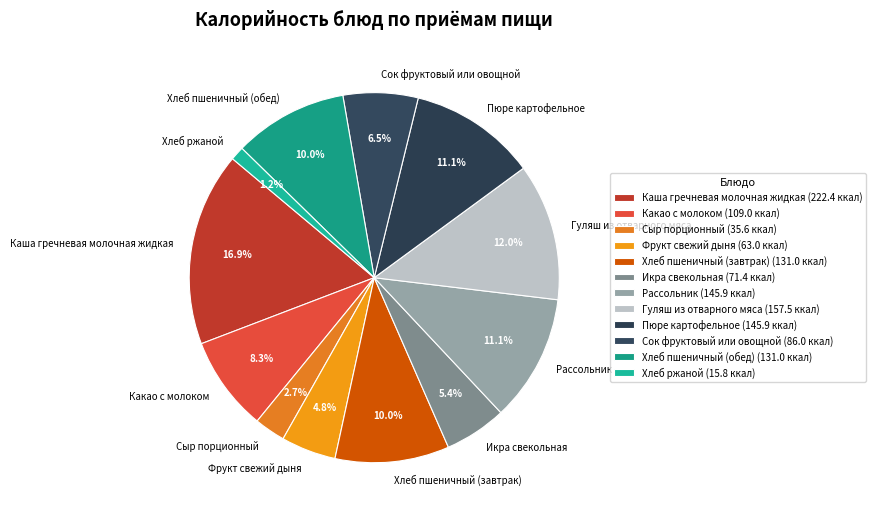

What is the ratio of the value at Каша гречневая молочная жидкая to the value at Хлеб пшеничный (обед)?

1.7